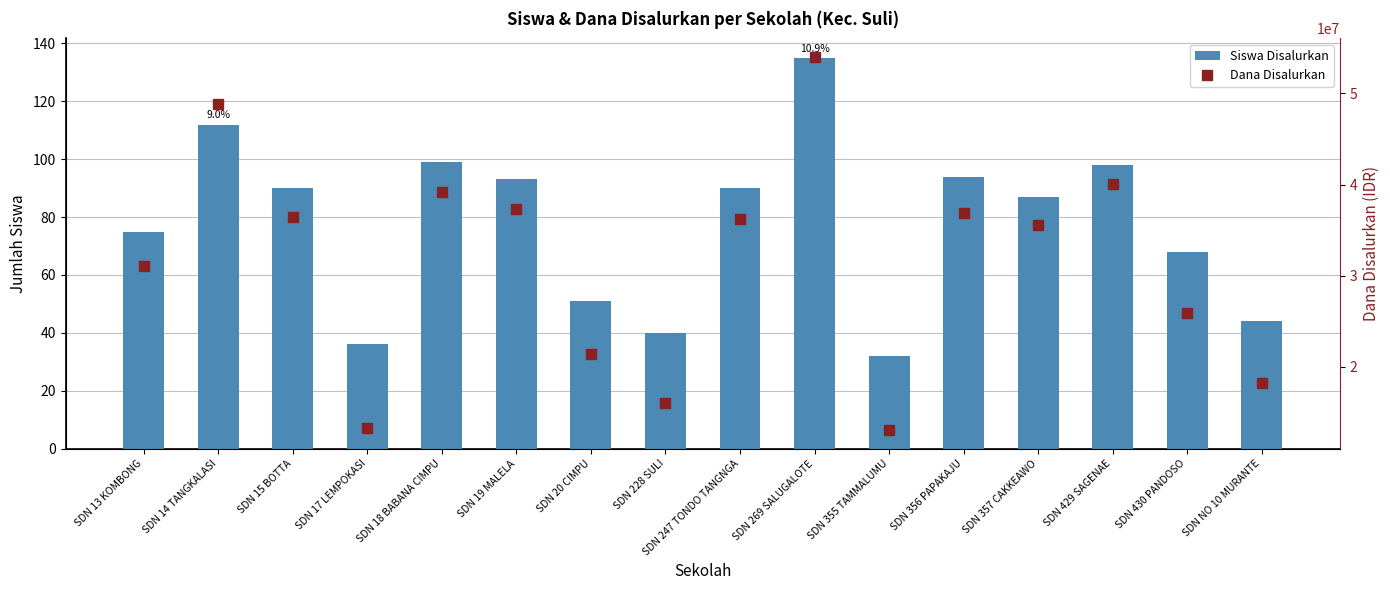

Rank the series at SDN 429 SAGENAE from lowest to highest value.

Siswa Disalurkan, Dana Disalurkan